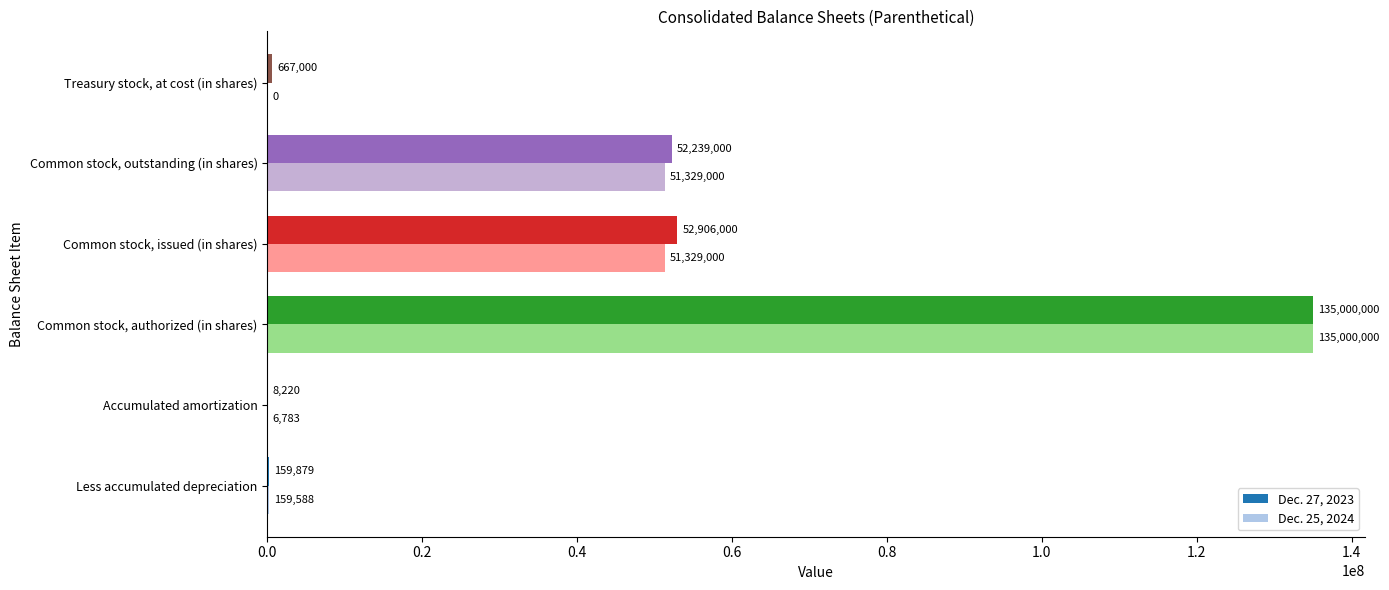

How many series are shown in this chart?

2